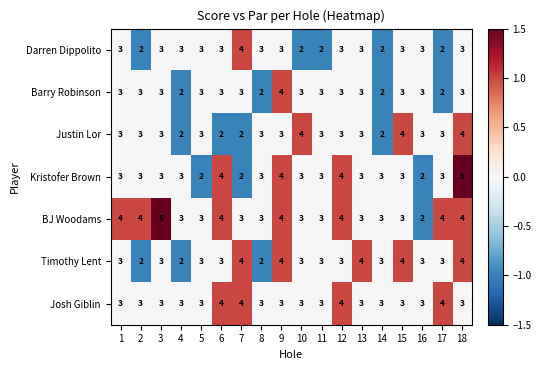

What is the sum of the Josh Giblin values at 17 and 6?

8